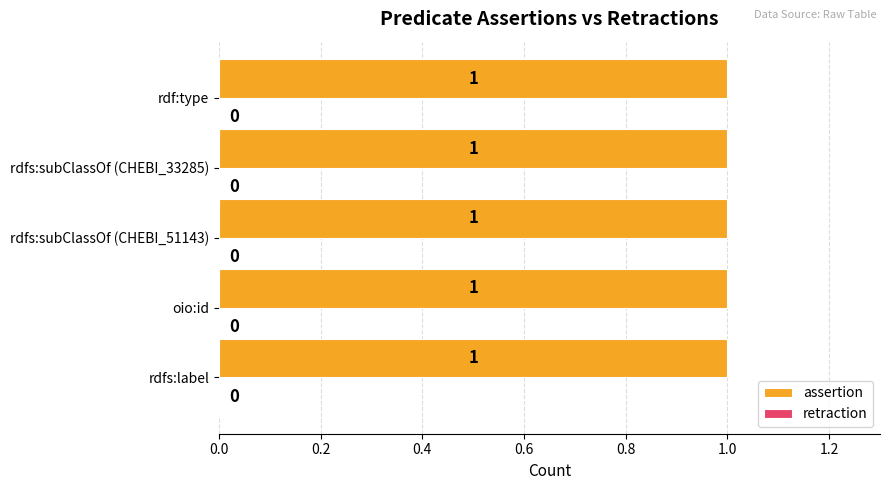

Reading left to right, list all the values displayed in this chart.

assertion: rdfs:label=1	oio:id=1	rdfs:subClassOf (CHEBI_51143)=1	rdfs:subClassOf (CHEBI_33285)=1	rdf:type=1
retraction: rdfs:label=0	oio:id=0	rdfs:subClassOf (CHEBI_51143)=0	rdfs:subClassOf (CHEBI_33285)=0	rdf:type=0